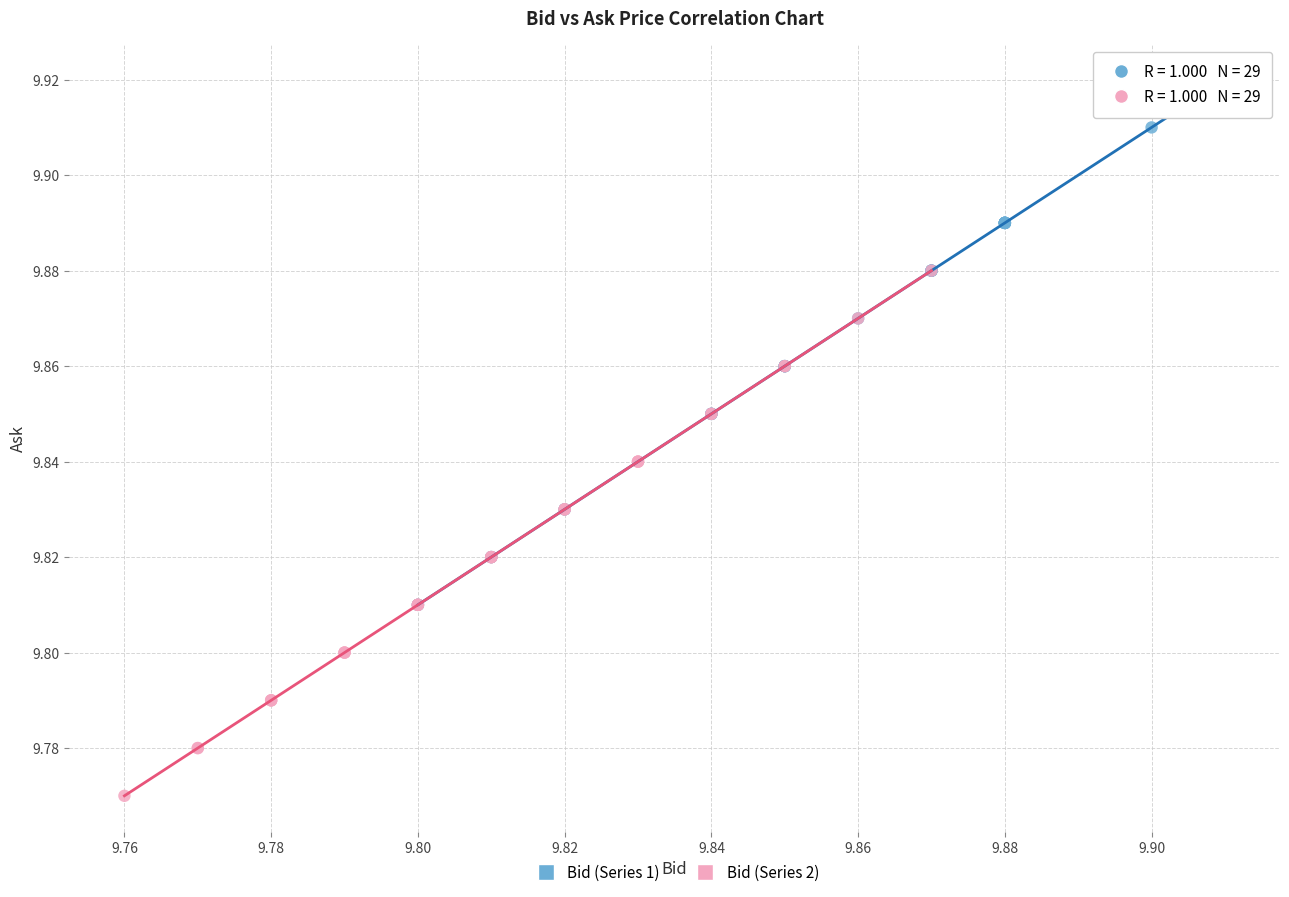

Which series reaches the minimum Y coordinate?

Bid (Series 2)